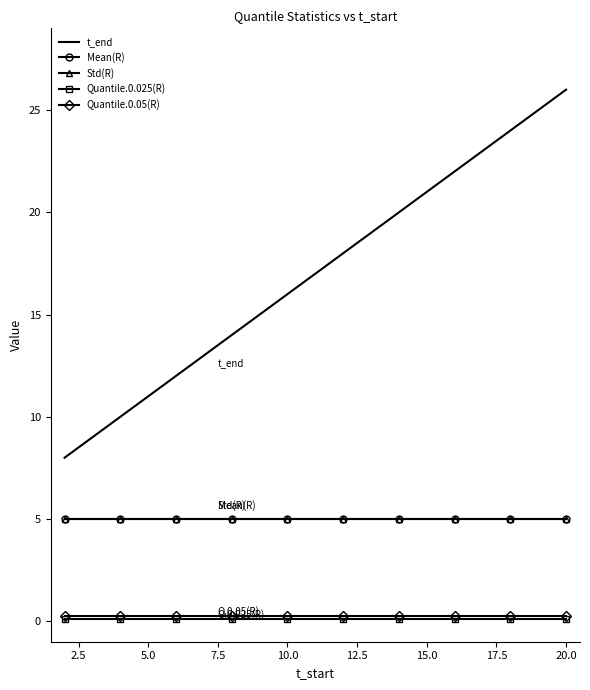

Rank the series by their maximum value, from lowest to highest.

Quantile.0.025(R), Quantile.0.05(R), Mean(R), Std(R), t_end